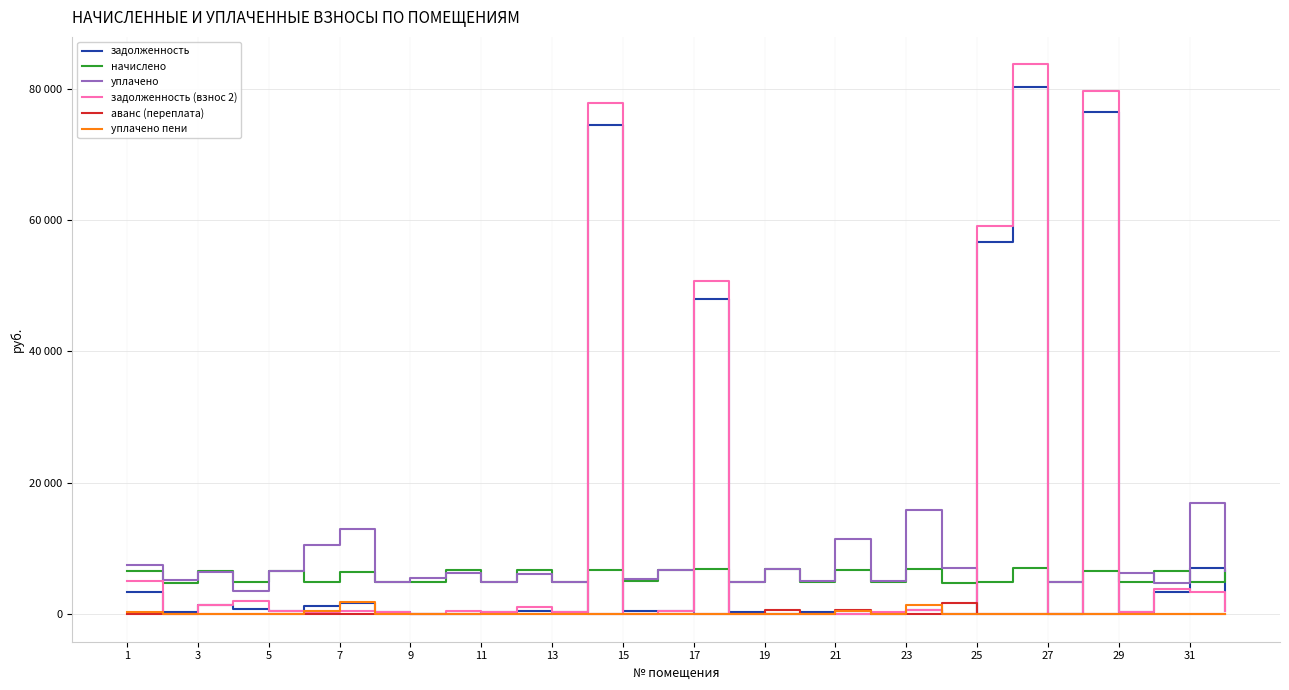

What are all the series names shown in the legend?

задолженность, начислено, уплачено, задолженность (взнос 2), аванс (переплата), уплачено пени